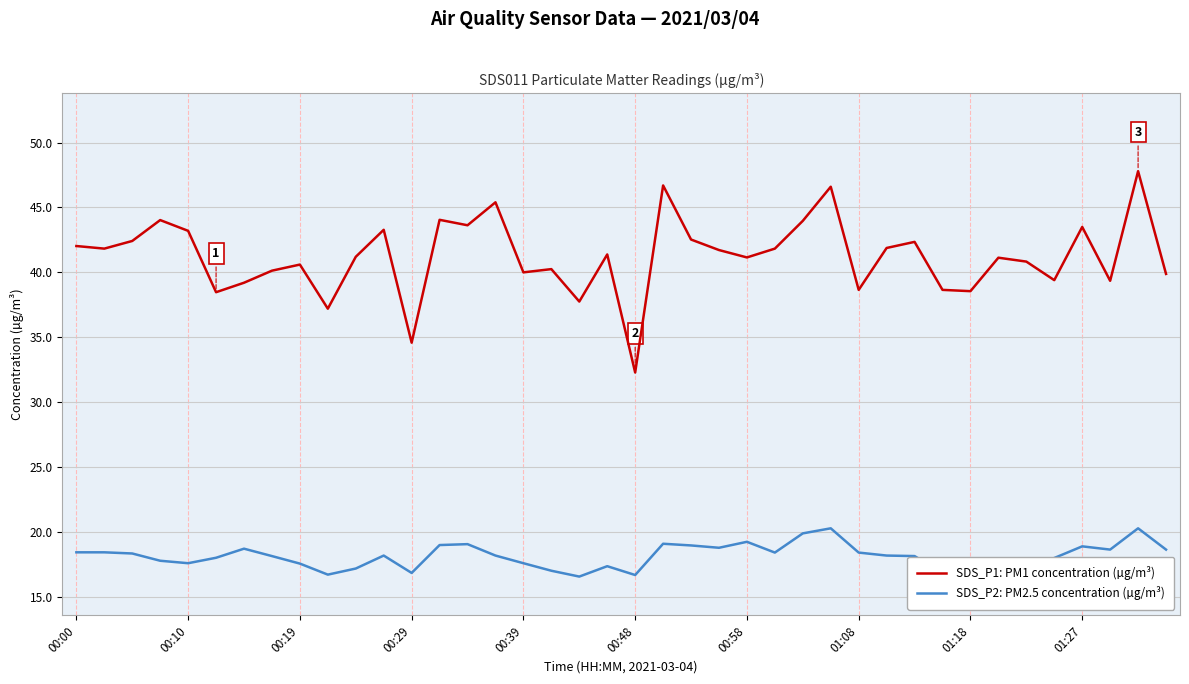

Which series has the widest spread of values?

SDS_P1: PM1 concentration (µg/m³)